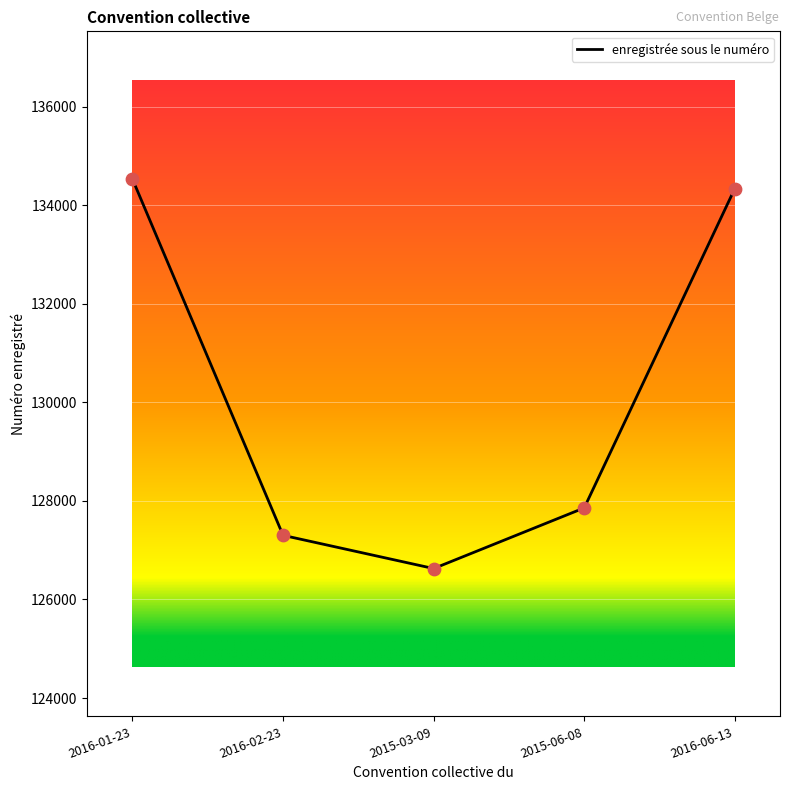

What is the change in value from 2016-01-23 to 2016-02-23?

-7229